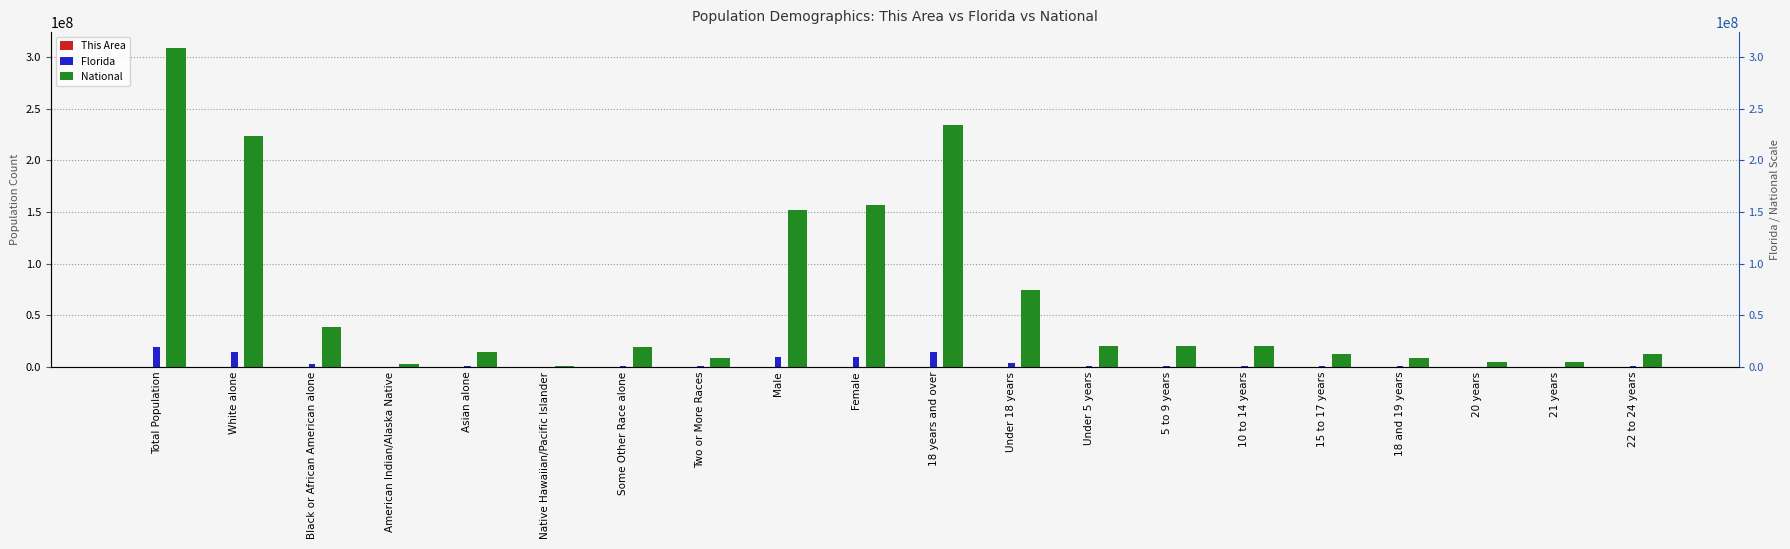

Reading left to right, transcribe all the data shown in this chart.

This Area: 36297	27538	5253	354	1336	67	335	1414	17445	18852	27857	8440	2468	2299	2239	1434	899	420	460	1424
Florida: 18801310	14109162	2999862	71458	454821	12286	681144	472577	9189355	9611955	14799219	4002091	1073506	1080255	1130847	717483	510899	258030	248602	722126
National: 308745538	223553265	38929319	2932248	14674252	540013	19107368	9009073	151781326	156964212	234564071	74181467	20201362	20348657	20677194	12954254	9086089	4519129	4354294	12712576